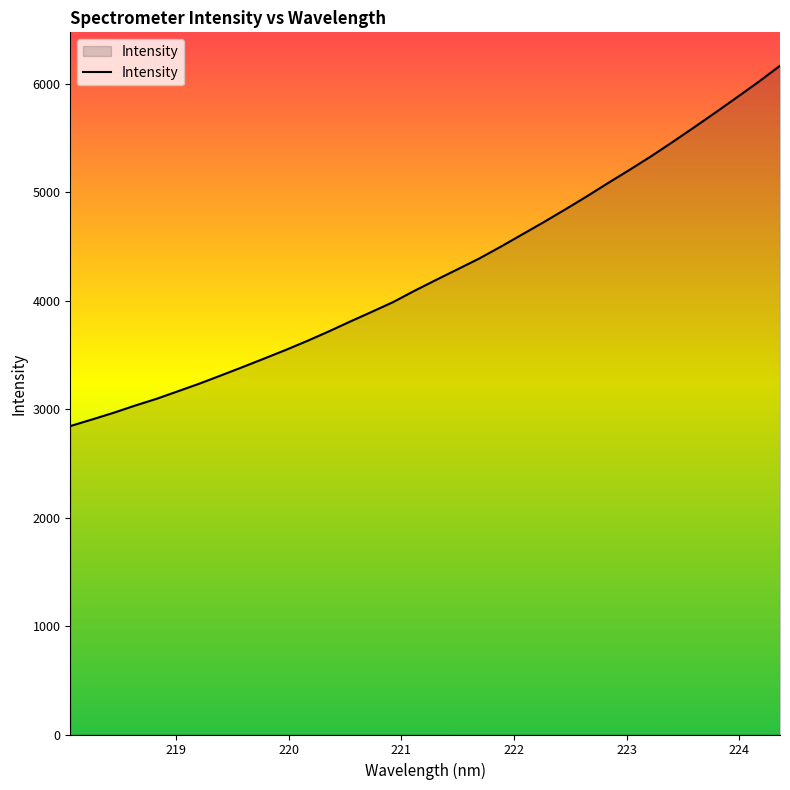

What is the smallest value displayed?

2843.3